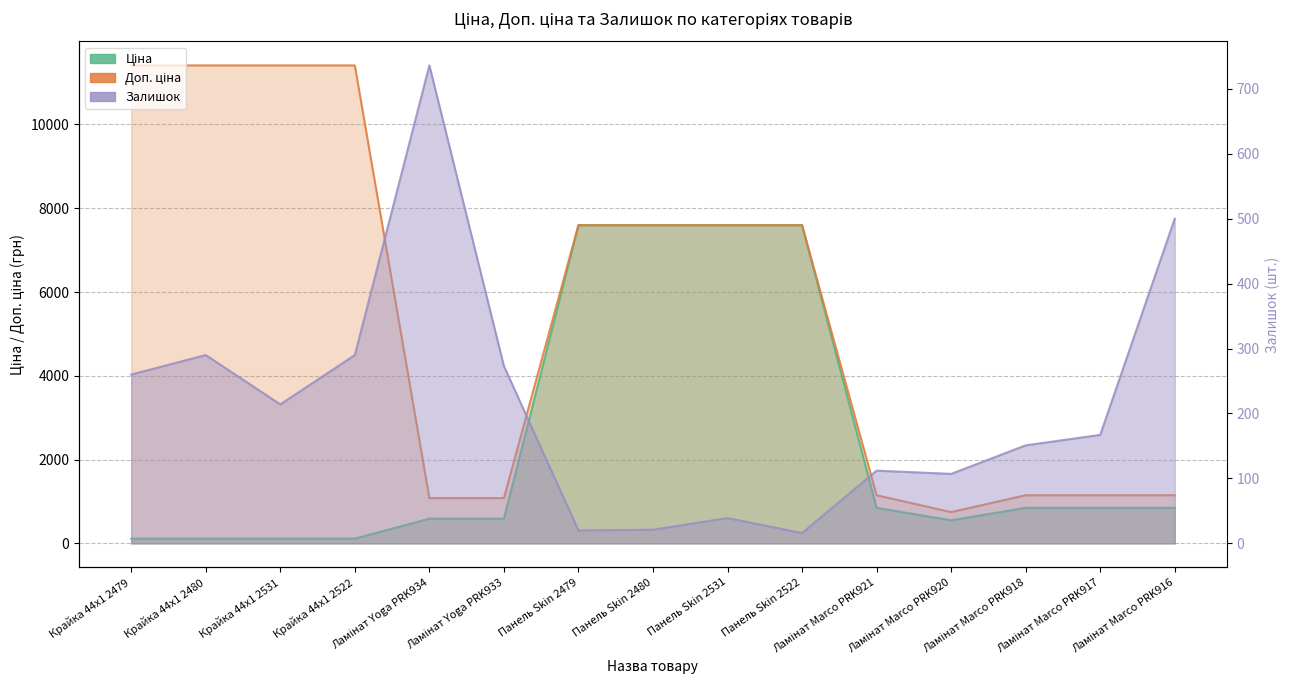

What is the label of the 10th point from the left?

Панель Skin 2522